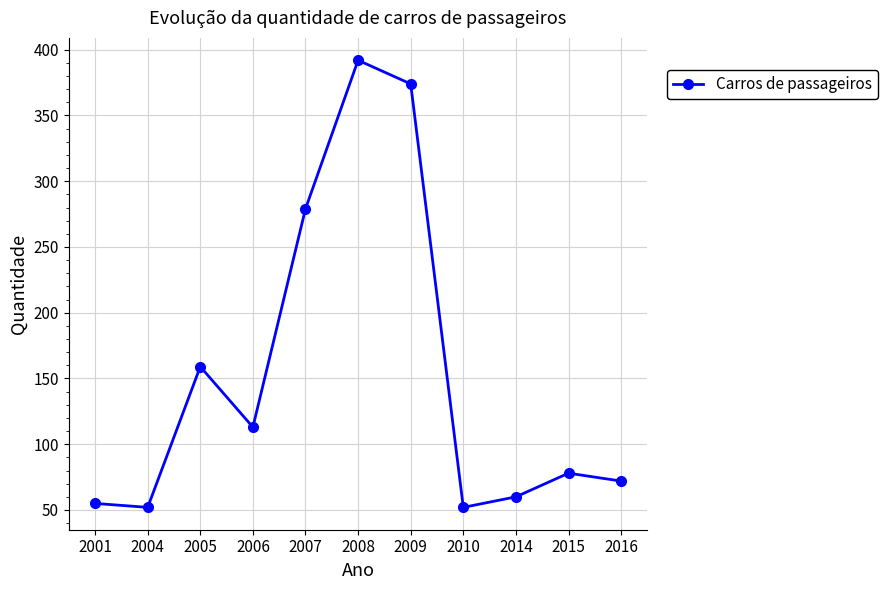

What is the approximate value at 2010?

52